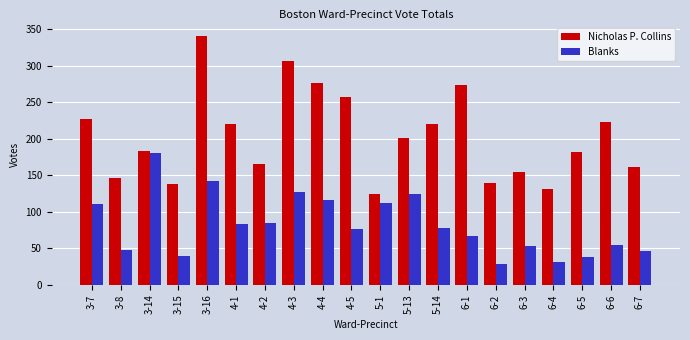

What are all the series names shown in the legend?

Nicholas P. Collins, Blanks